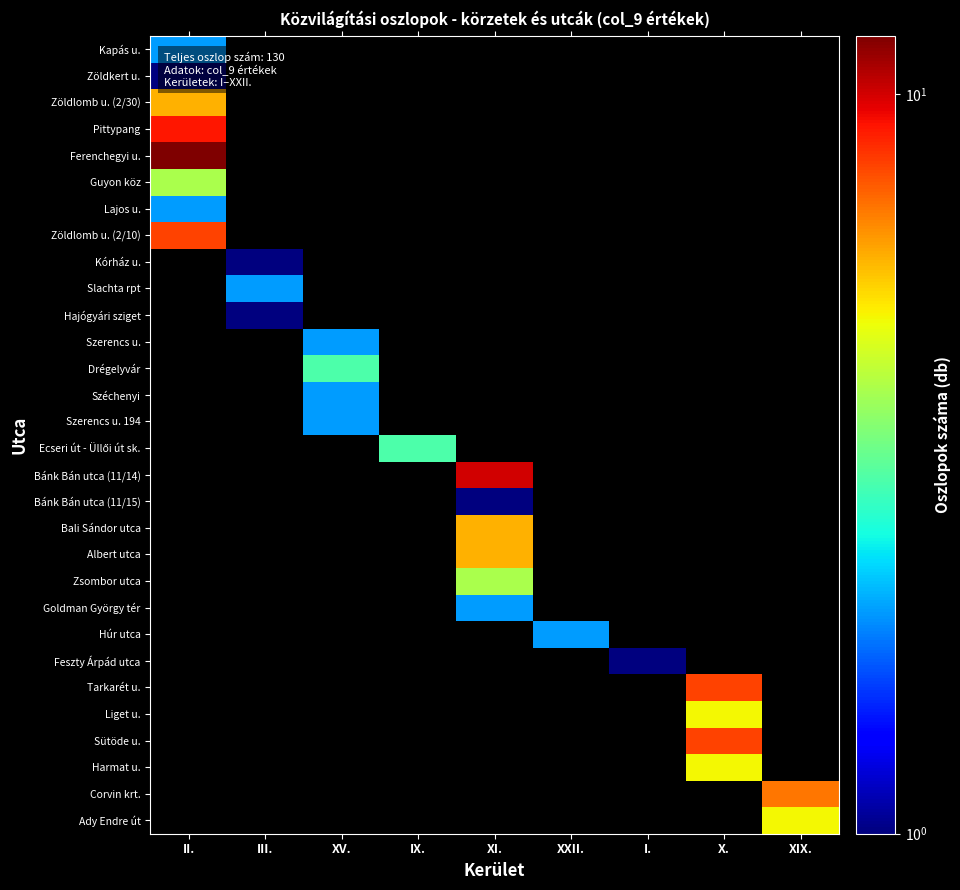

How many distinct data groups are displayed?

30